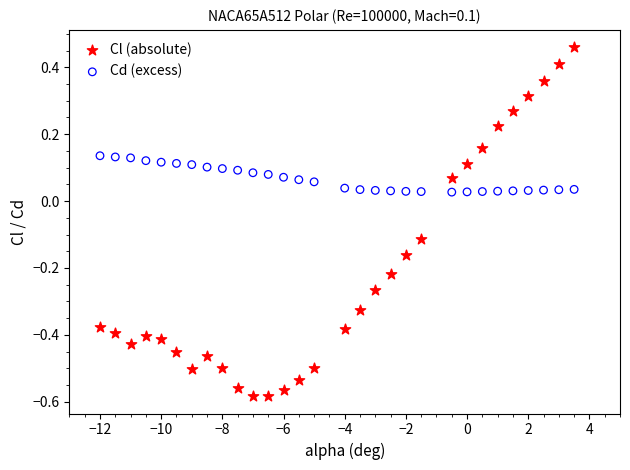

Across all data points, what is the range of Y values (max minus min)?

1.0